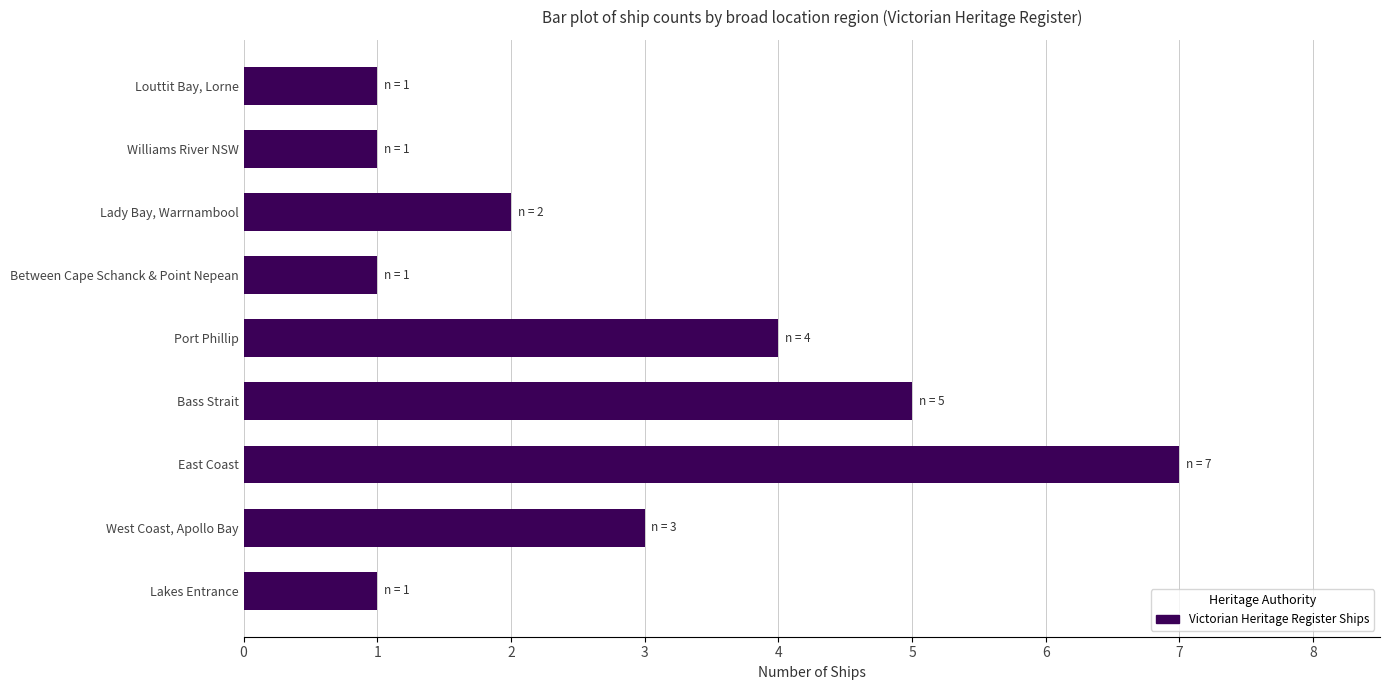

What is the approximate value at West Coast, Apollo Bay?

3